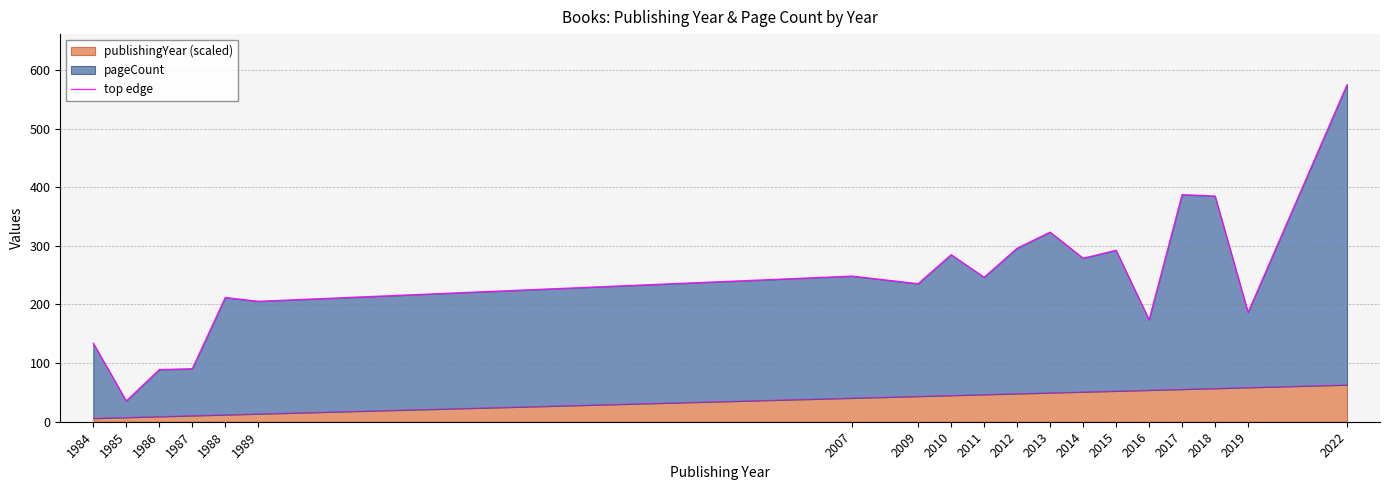

What is the value of the 13th point from the left?

279.0